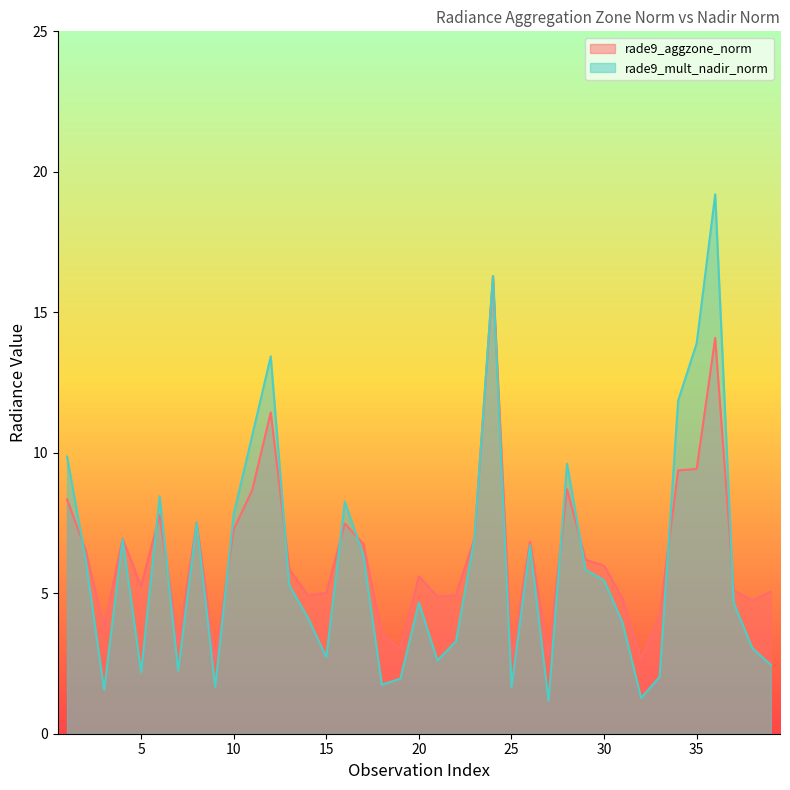

How many interior local peaks does the rade9_aggzone_norm series have?

10